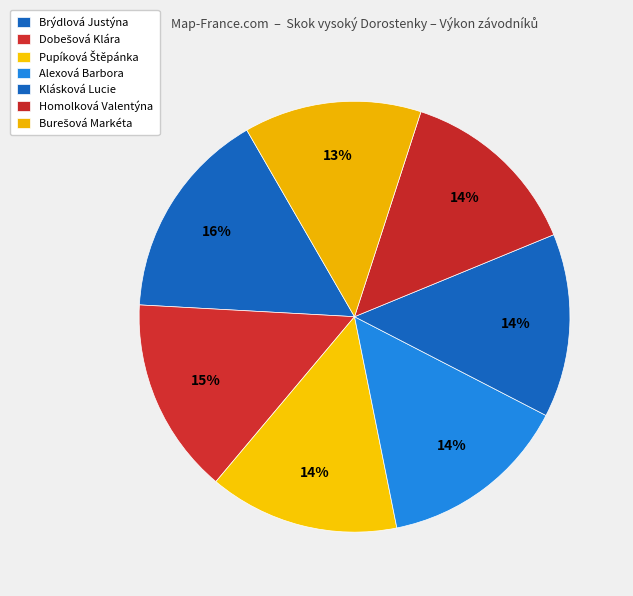

What portion of the pie excludes Burešová Markéta?

86.7%